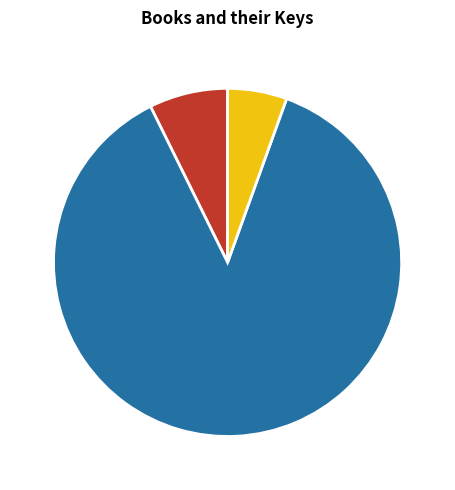

Is the sum of Silverwing and Firewing greater than half?

Yes